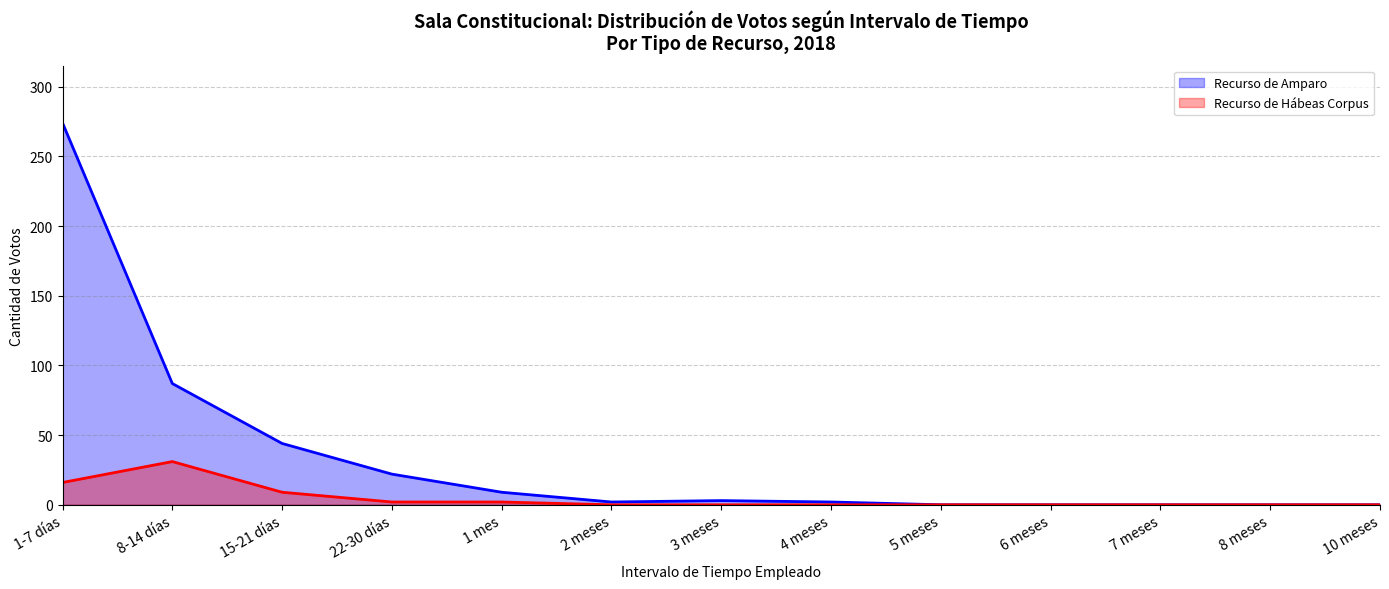

What is the sum of all Recurso de Amparo values?

443